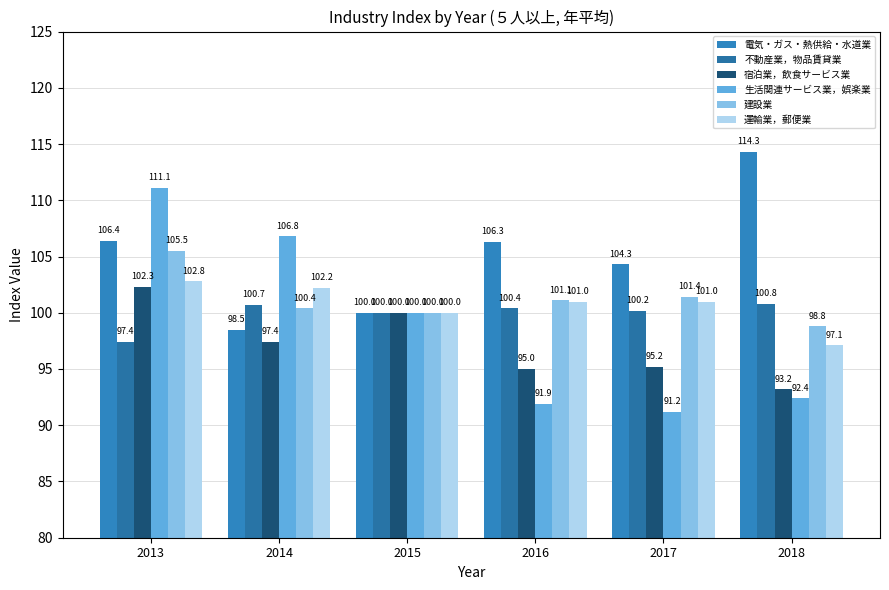

Which series has the largest range (max minus min)?

生活関連サービス業，娯楽業